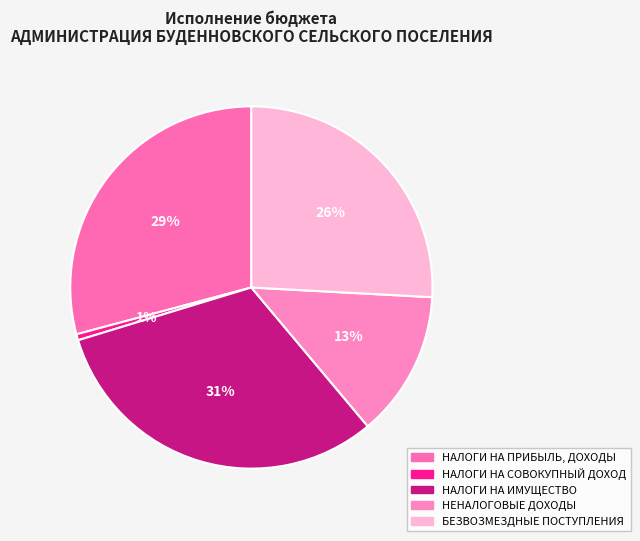

Which has a higher value, НАЛОГИ НА СОВОКУПНЫЙ ДОХОД or НЕНАЛОГОВЫЕ ДОХОДЫ?

НЕНАЛОГОВЫЕ ДОХОДЫ